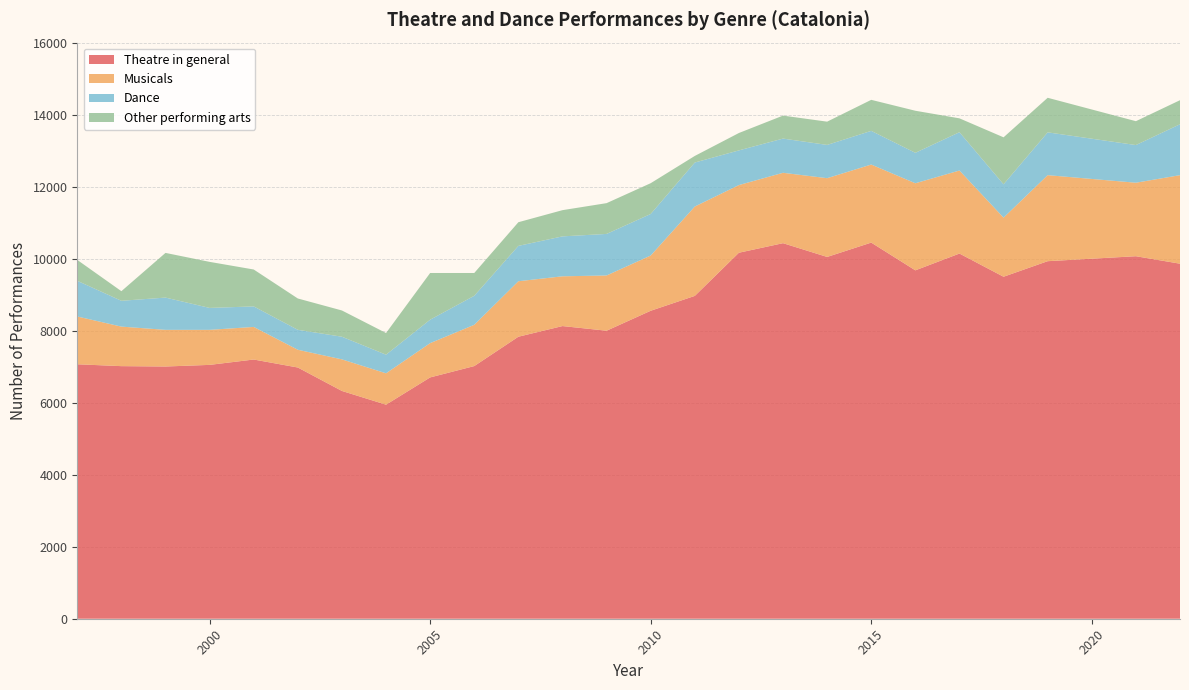

Reading left to right, list all the values displayed in this chart.

Theatre in general: 7067	7015	7005	7050	7199	6977	6326	5945	6702	7017	7832	8128	7999	8553	8966	10165	10430	10048	10446	9676	10142	9498	9930	10068	9860
Musicals: 1327	1098	1018	973	905	493	877	871	952	1146	1541	1382	1534	1534	2482	1879	1955	2187	2168	2418	2306	1641	2389	2041	2459
Dance: 991	717	896	609	570	554	629	517	651	806	982	1109	1154	1154	1222	963	950	924	935	846	1064	926	1189	1046	1414
Other performing arts: 580	267	1241	1279	1025	870	729	602	1297	633	657	728	855	855	183	483	638	646	862	1168	385	1305	960	663	668